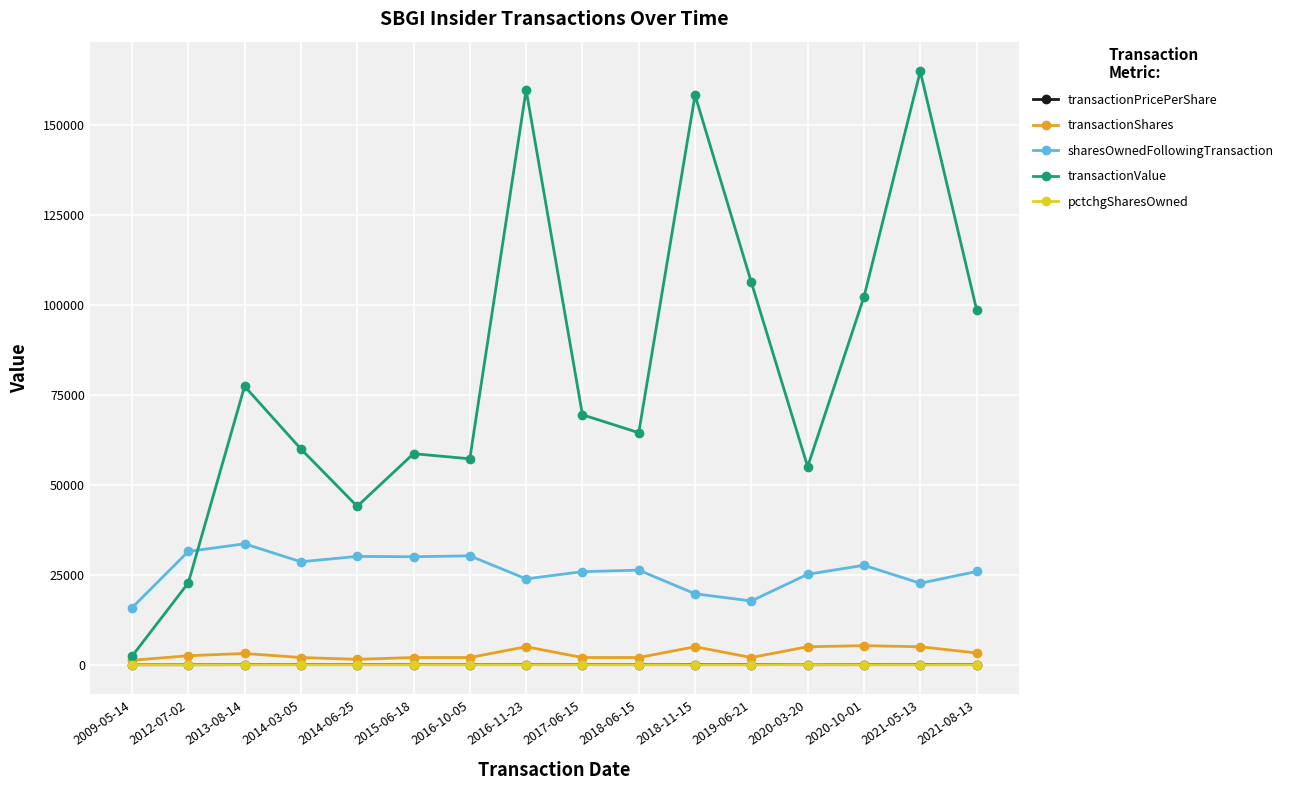

How many lines are shown in the chart?

5